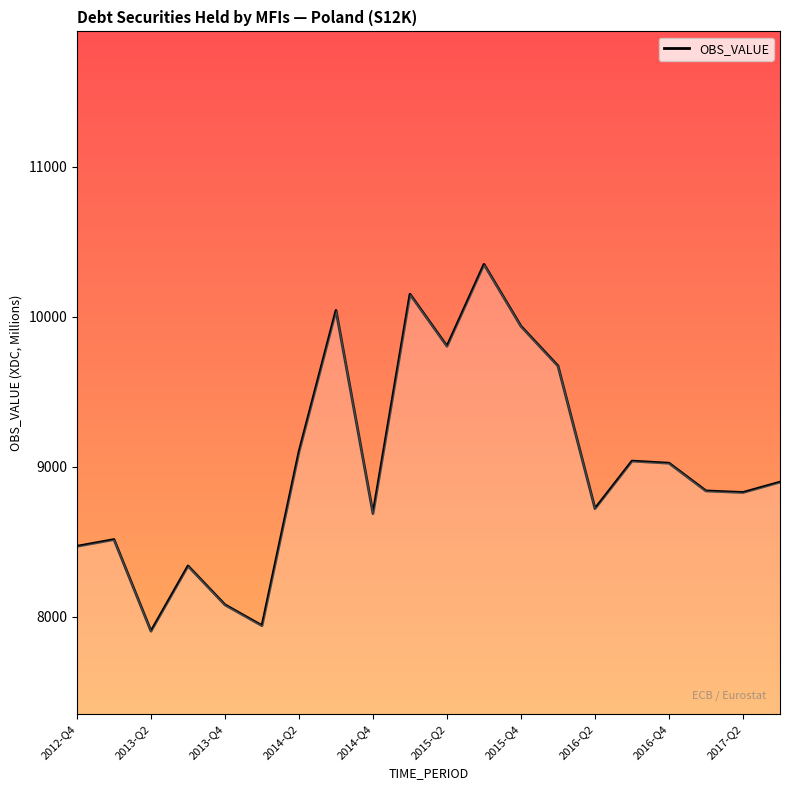

What is the minimum value shown in the chart?

7904.5